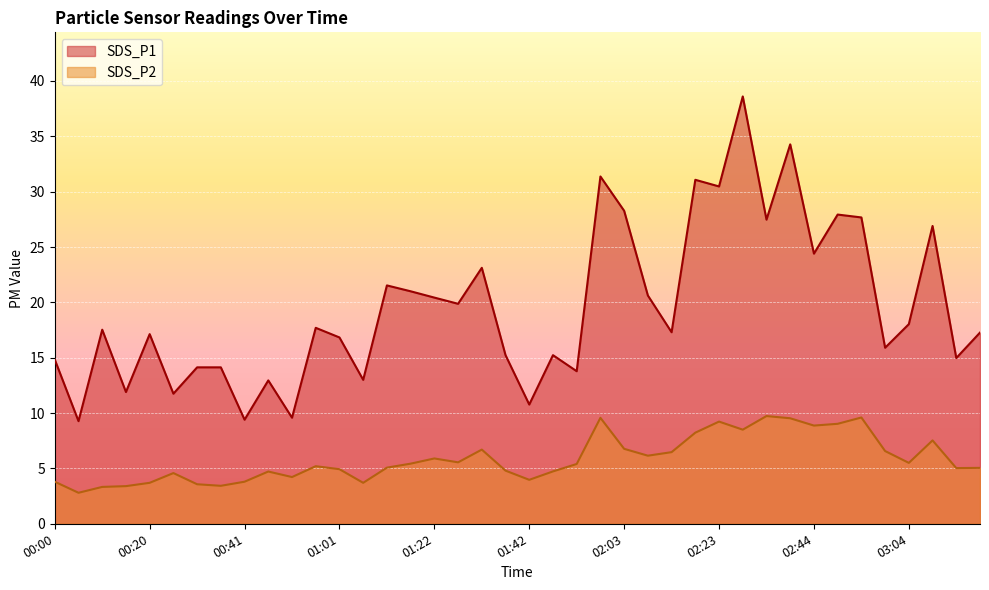

What is the value of the SDS_P2 point at the 34th from the left?

9.0